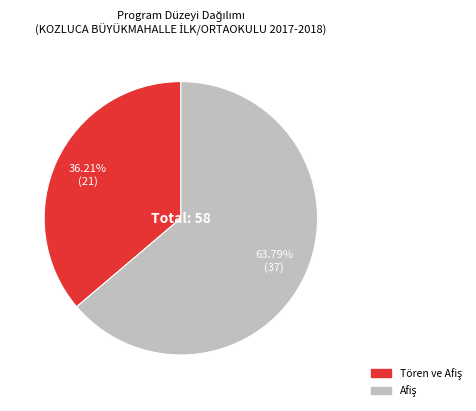

Is there a majority slice in this chart?

Yes